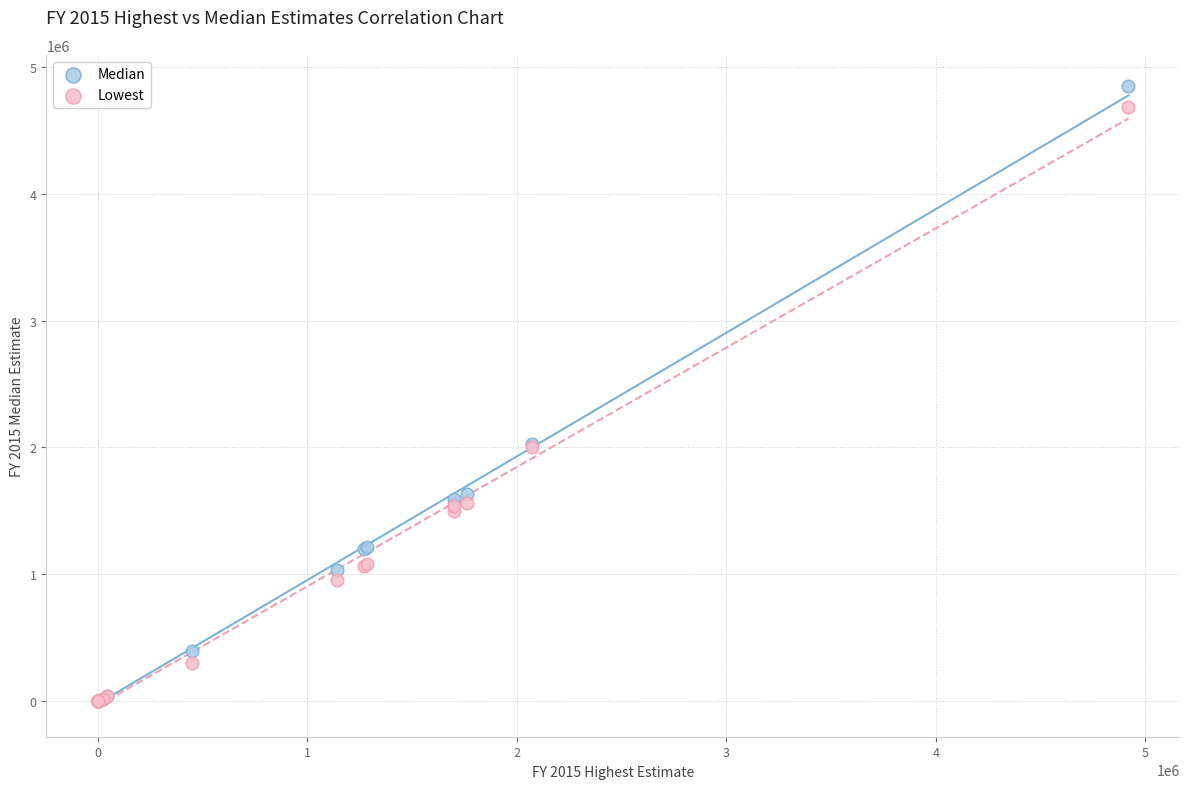

Which series has the widest spread of Y values?

Median